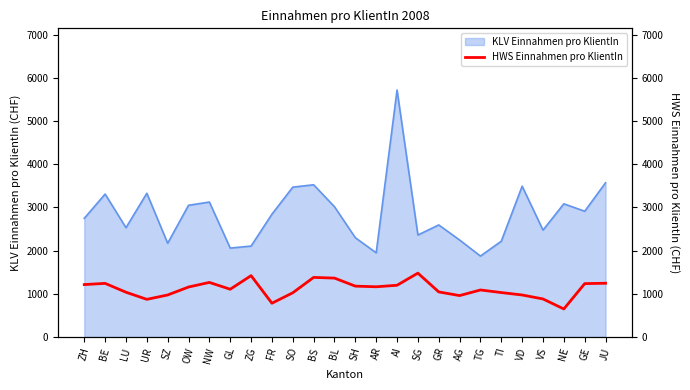

Read the KLV Einnahmen pro KlientIn value at TG.

1872